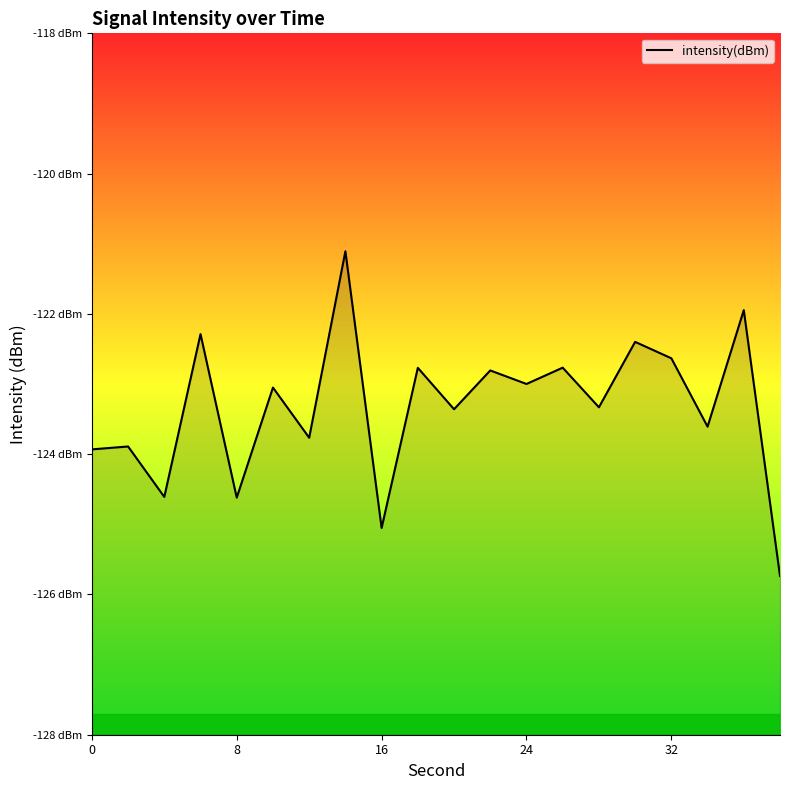

How many lines are shown in the chart?

1